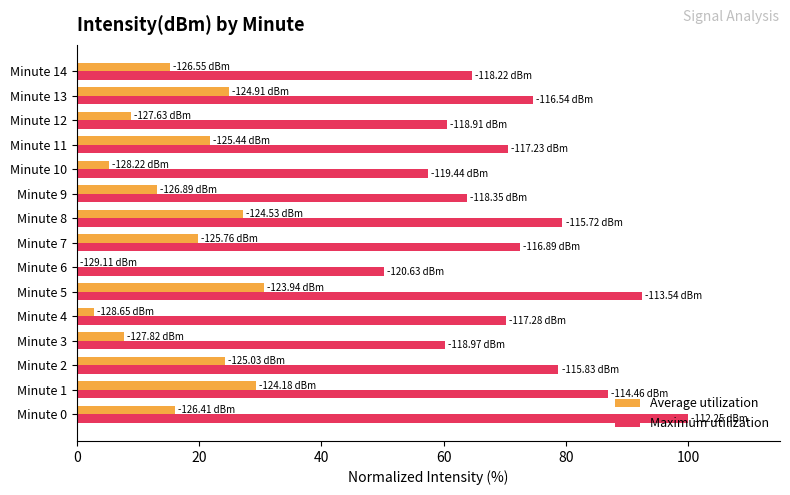

What is the total value across all series at Minute 1?

116.1